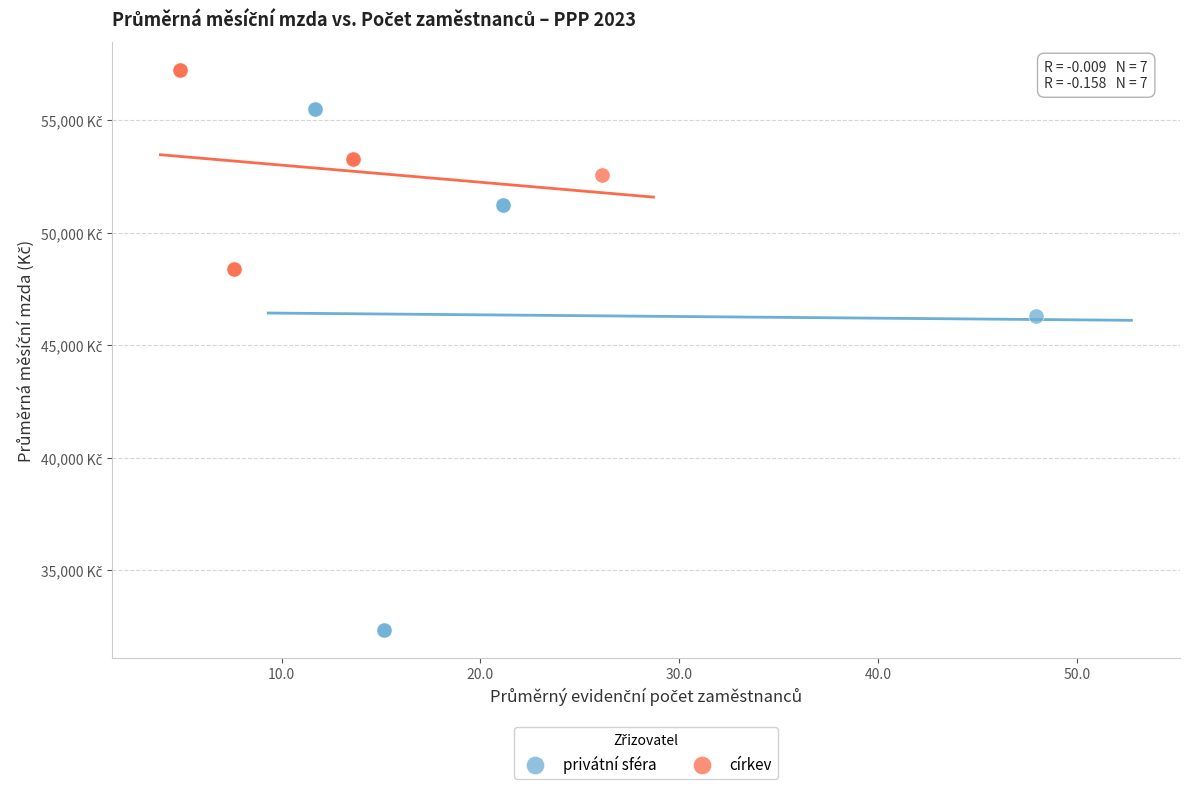

What are all the series names shown in the legend?

privátní sféra, církev